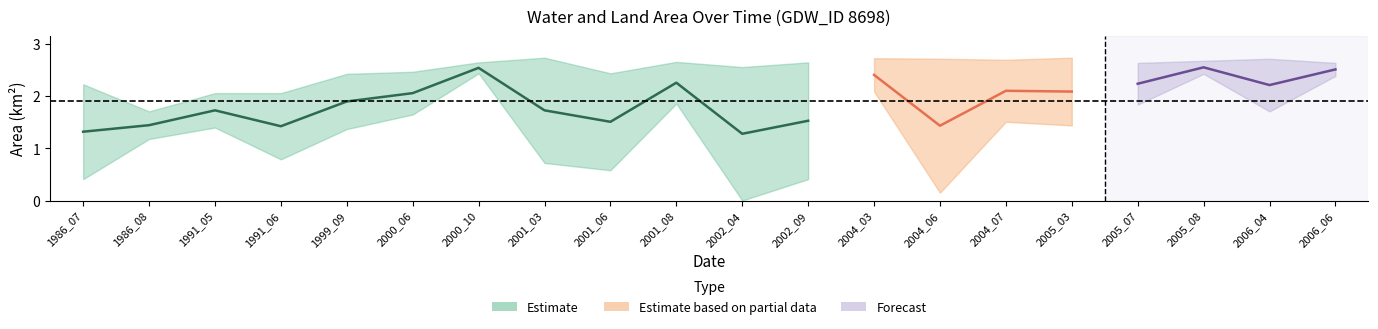

At which label does origWaterArea reach its minimum?

2002_04